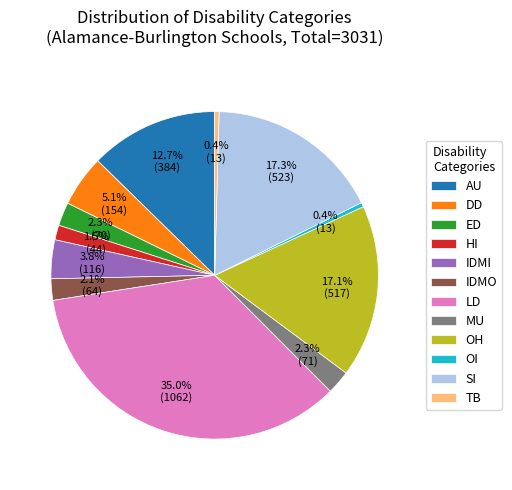

Is IDMO the majority of the pie?

No